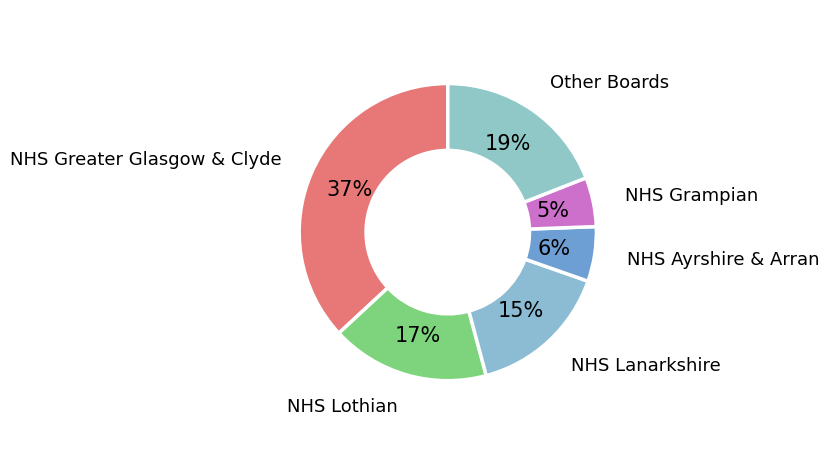

Between NHS Greater Glasgow & Clyde and NHS Ayrshire & Arran, which is larger?

NHS Greater Glasgow & Clyde